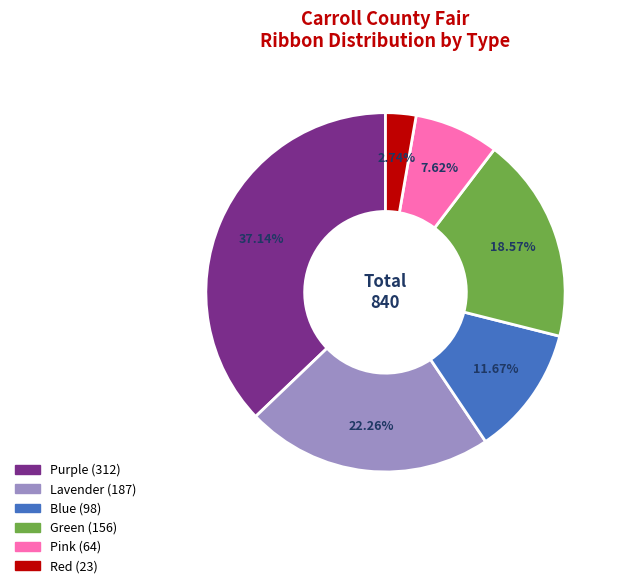

The Blue slice represents 4% of the pie. True or false?

False